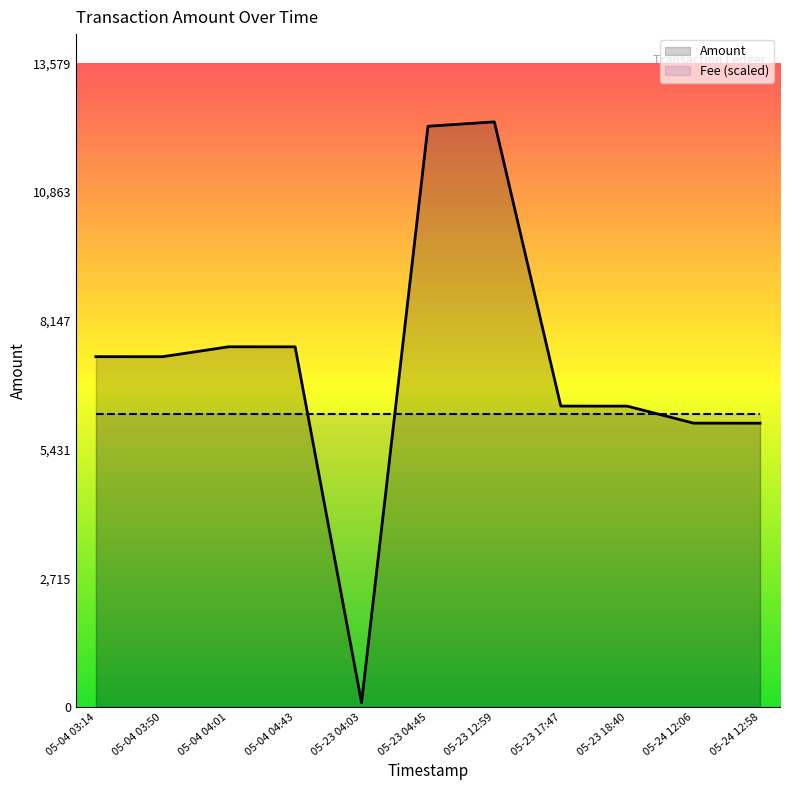

Reading right to left, transcribe all the data shown in this chart.

Amount: 05-24 12:58=5988.0	05-24 12:06=5989.0	05-23 18:40=6348.0	05-23 17:47=6349.0	05-23 12:59=12345.3	05-23 04:45=12253.3	05-23 04:03=93.0	05-04 04:43=7599.0	05-04 04:01=7600.0	05-04 03:50=7390.6	05-04 03:14=7391.6
Fee (scaled): 05-24 12:58=6172.6	05-24 12:06=6172.6	05-23 18:40=6172.6	05-23 17:47=6172.6	05-23 12:59=6172.6	05-23 04:45=6172.6	05-23 04:03=6172.6	05-04 04:43=6172.6	05-04 04:01=6172.6	05-04 03:50=6172.6	05-04 03:14=6172.6